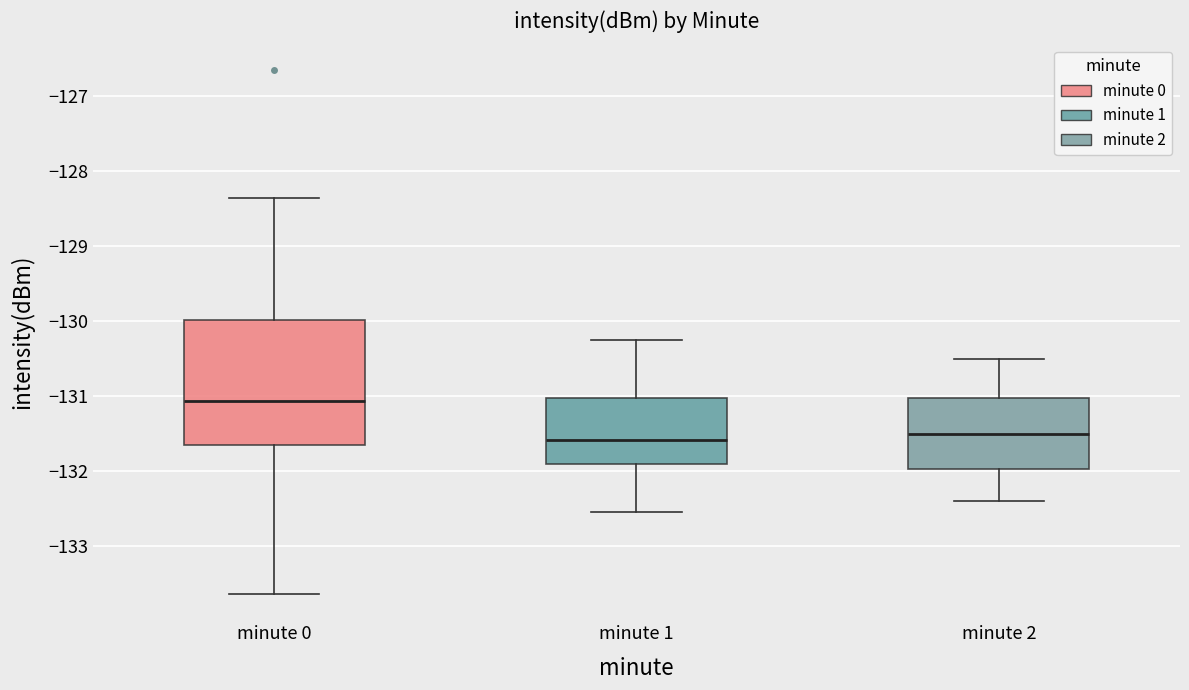

Where does the lower whisker of the box for minute 2 end on the y-axis? The values are not printed on the chart, so give them approximately, as read against the axis.

-132.4